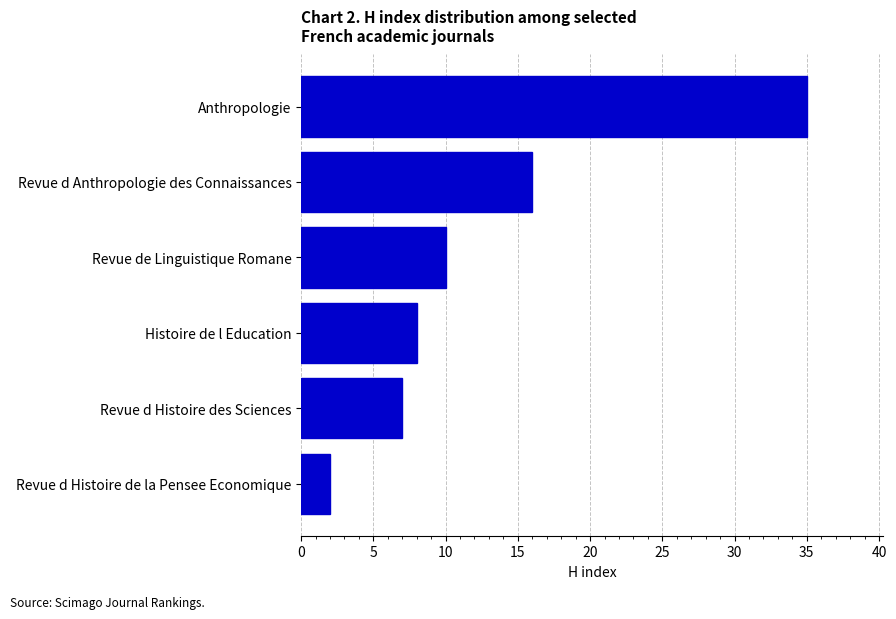

Which label corresponds to the largest value in the chart?

Anthropologie